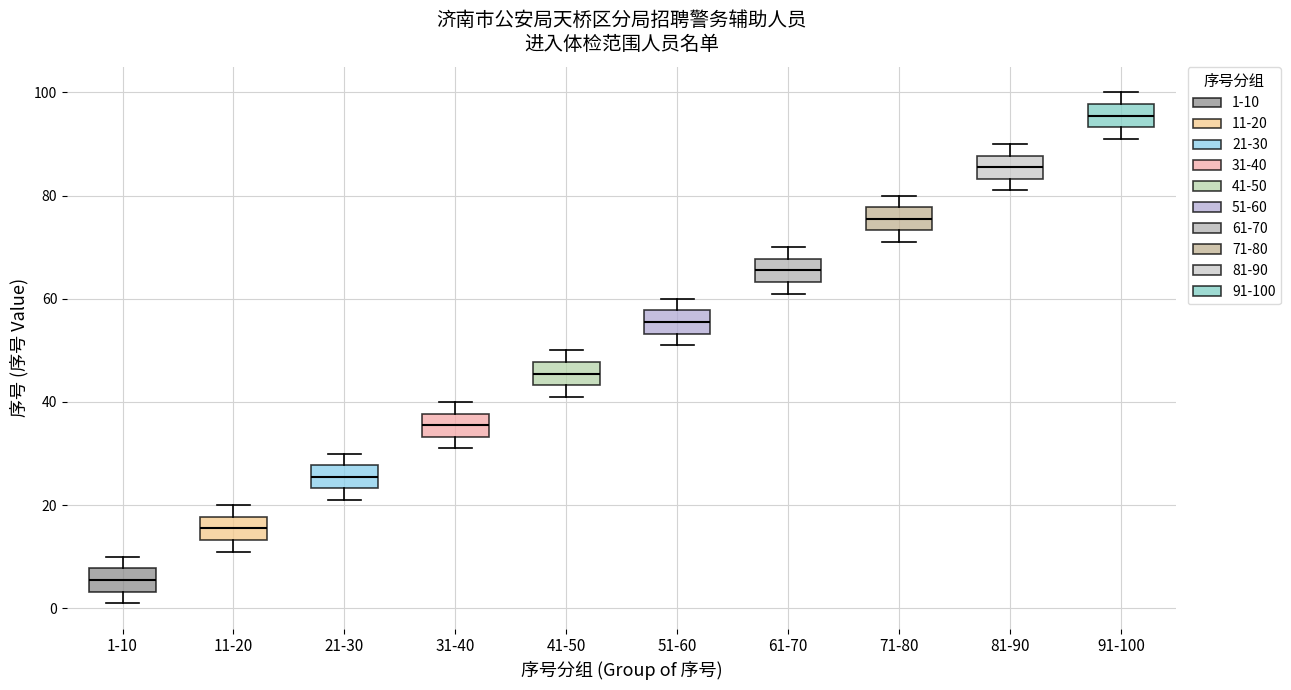

Where is the upper edge of the box for 71-80 on the y-axis? The values are not printed on the chart, so give them approximately, as read against the axis.

78